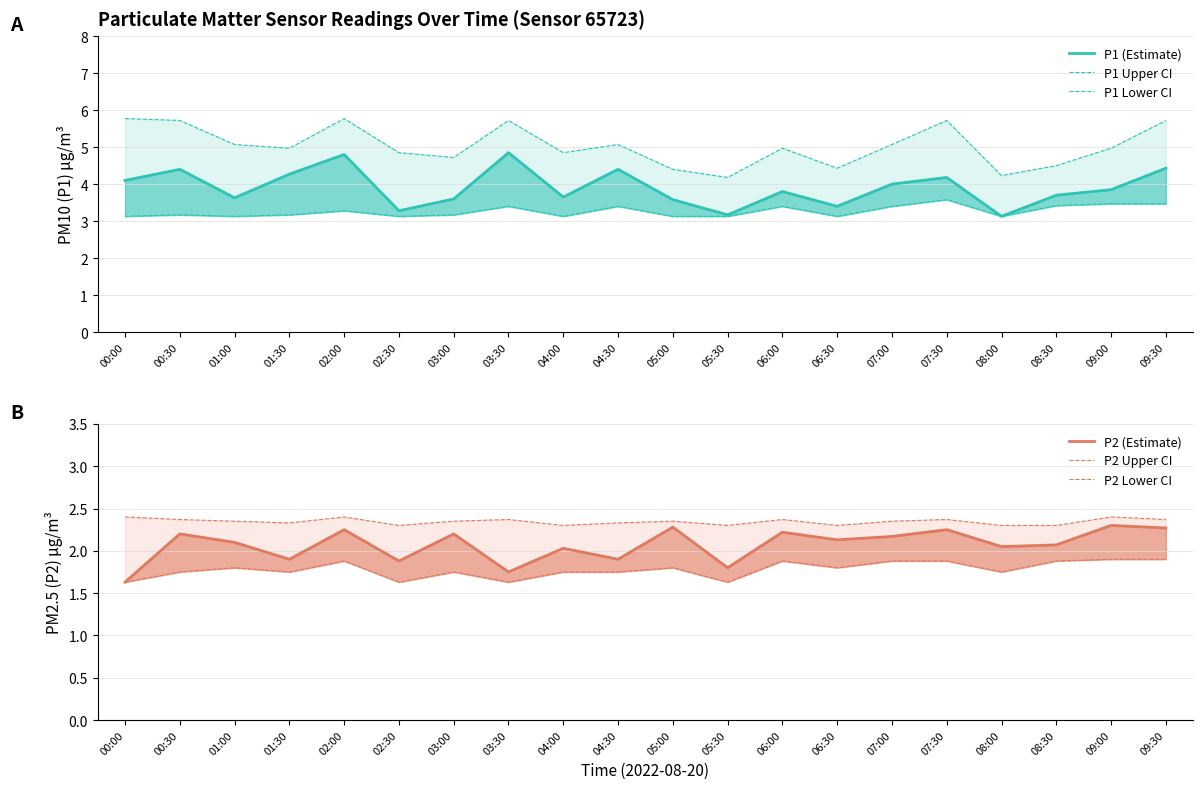

Which series changed the most between 01:30 and 06:30?

P1 (Estimate)